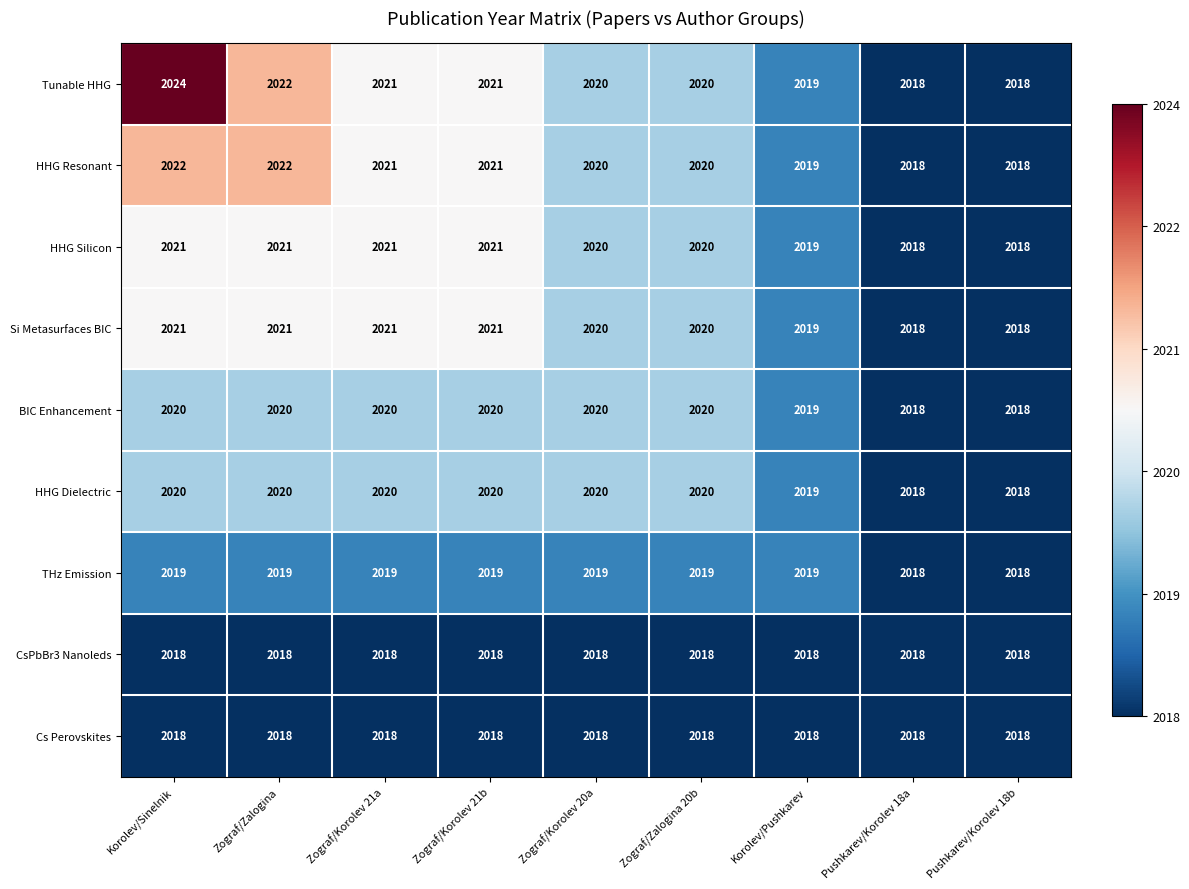

True or false: BIC Enhancement has a value of 2018 at Pushkarev/Korolev 18b.

True